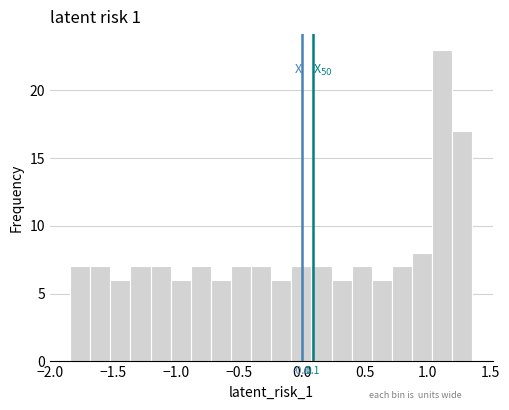

Around what value on the x-axis is the tallest bar? Give the approximate position of its centre, as read against the axis.

1.10